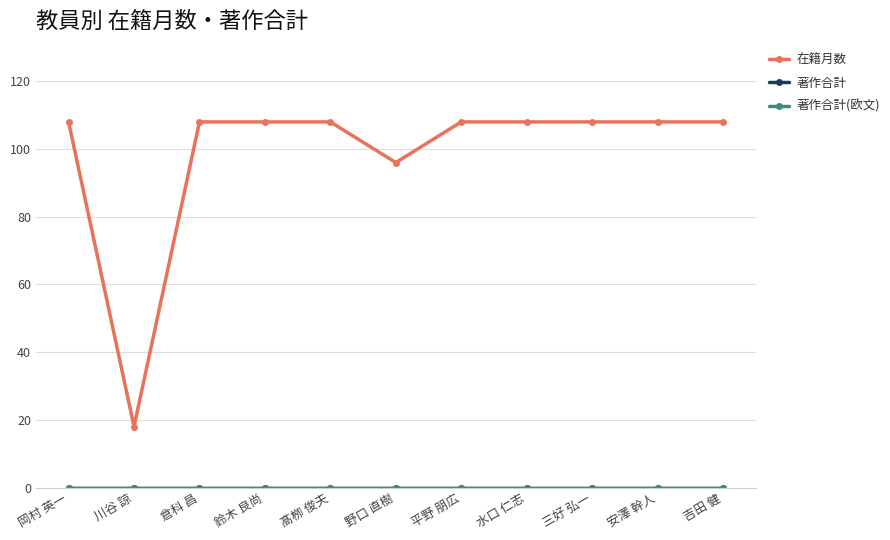

True or false: 著作合計(欧文) has a value of 0 at 平野 朋広.

True